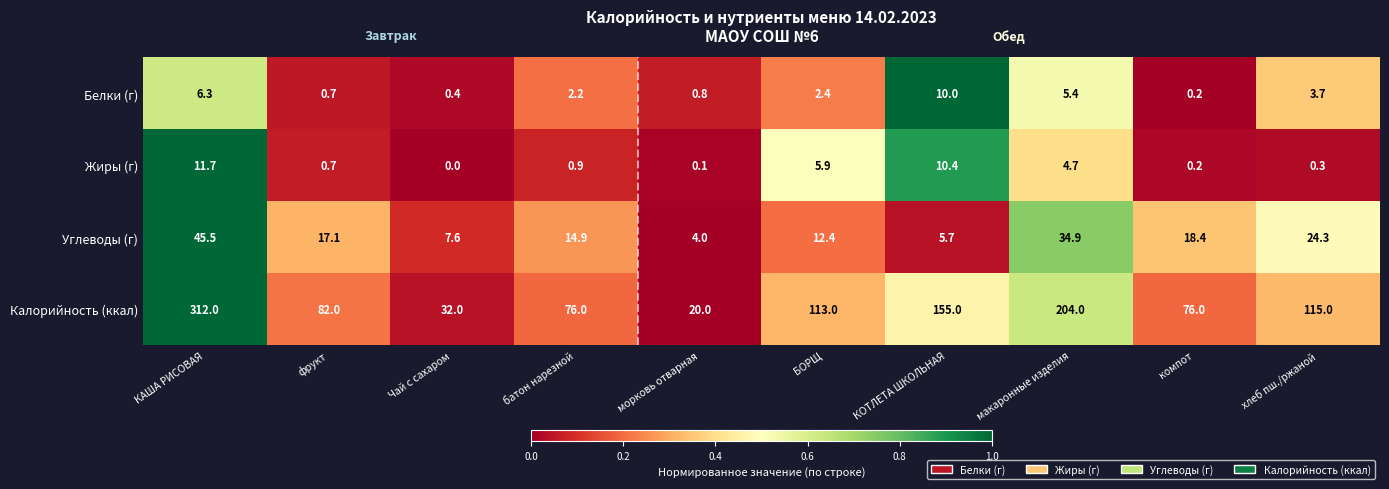

What is the total value across all series at КАША РИСОВАЯ?

375.5